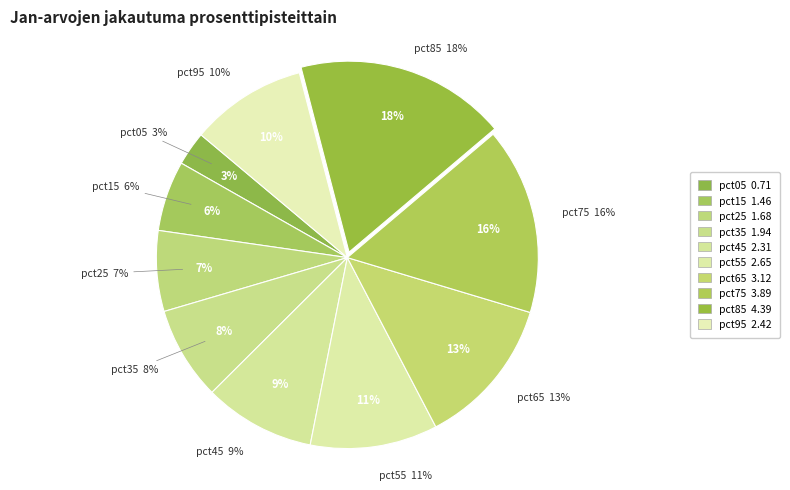

Is pct55 the majority of the pie?

No